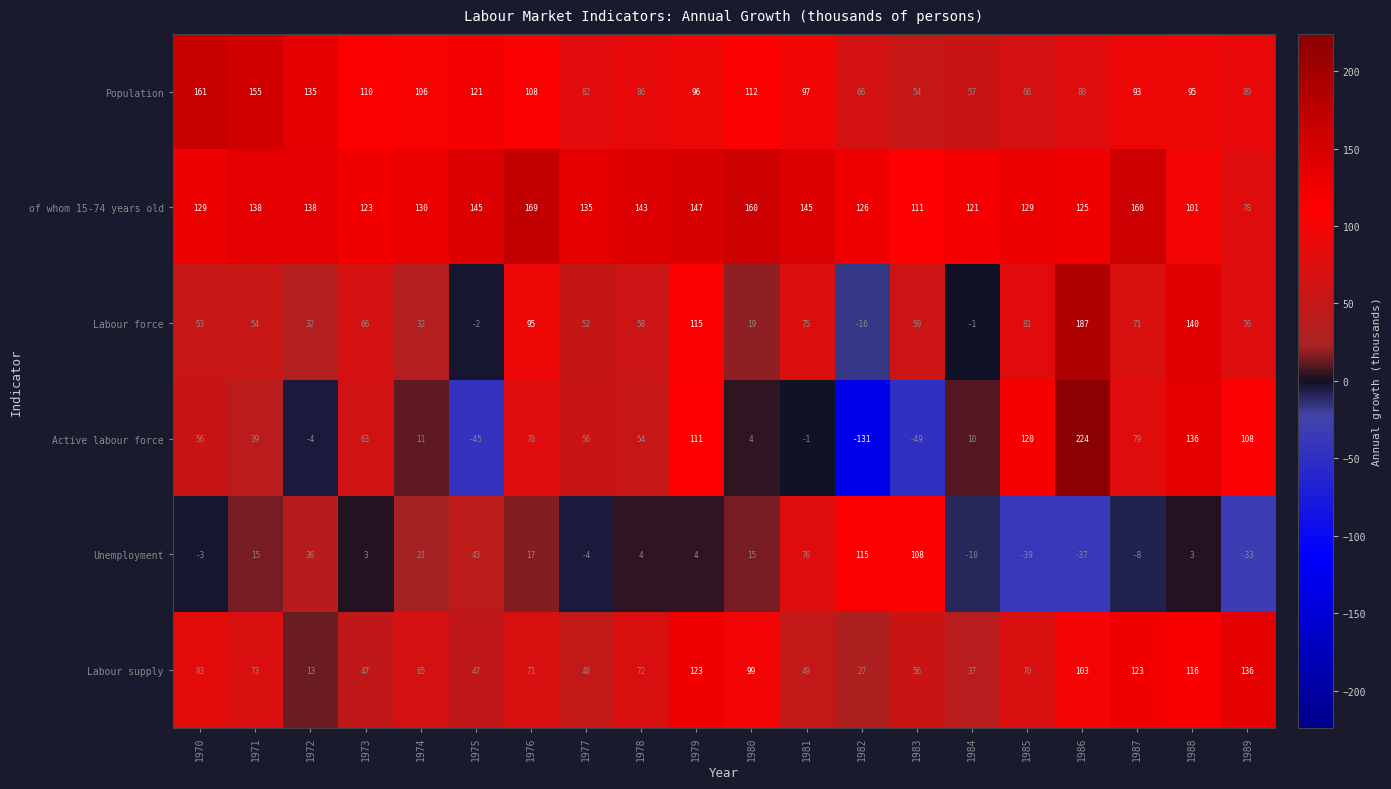

What is the minimum value shown in the chart?

-131